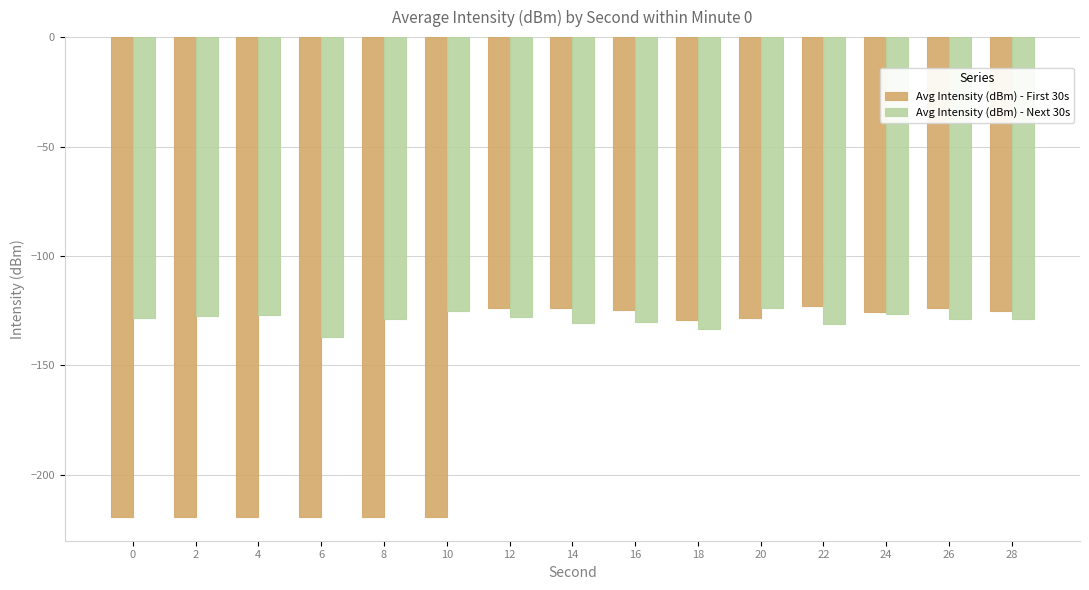

What is the maximum value for Avg Intensity (dBm) - Next 30s?

-123.7